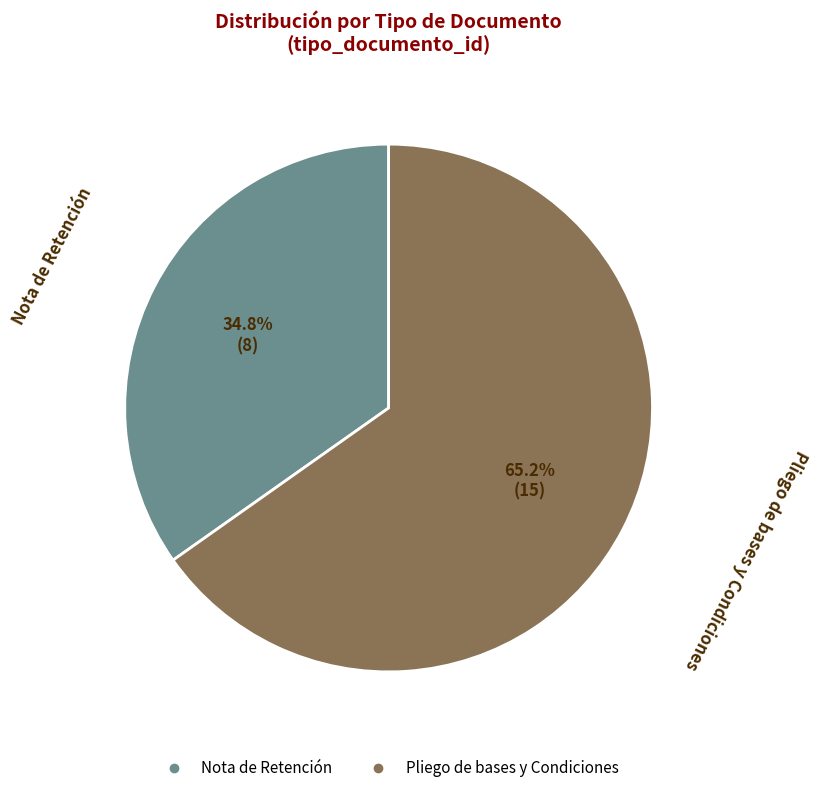

Combined, what portion of the pie is Pliego de bases y Condiciones and Nota de Retención?

100.0%